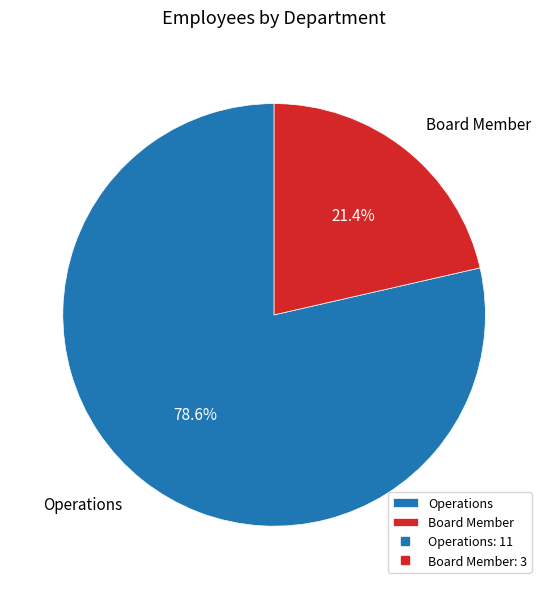

To the nearest percent, what percentage of the pie is Board Member?

21%